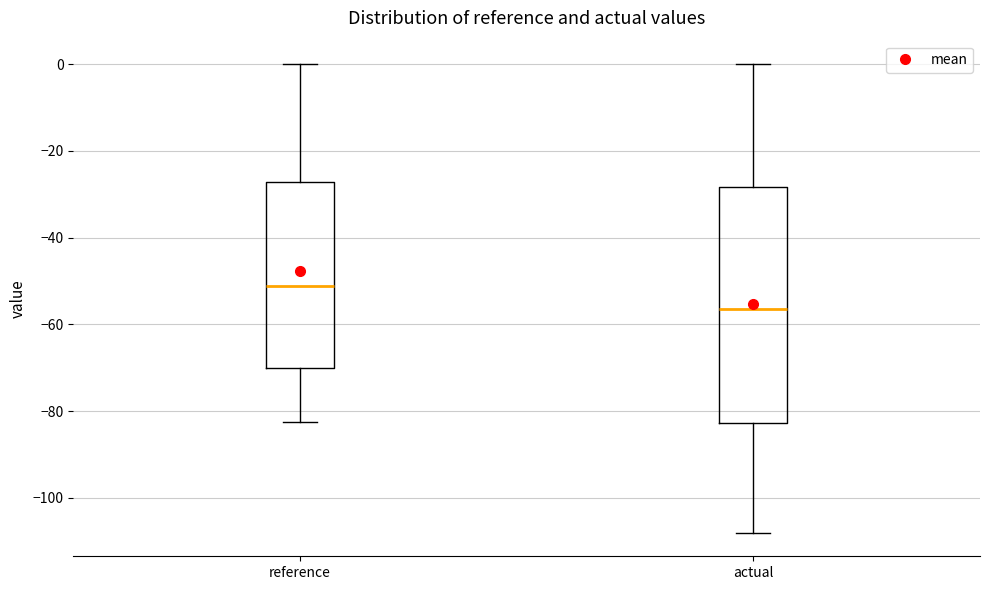

Where is the upper edge of the box for reference on the y-axis? The values are not printed on the chart, so give them approximately, as read against the axis.

-28